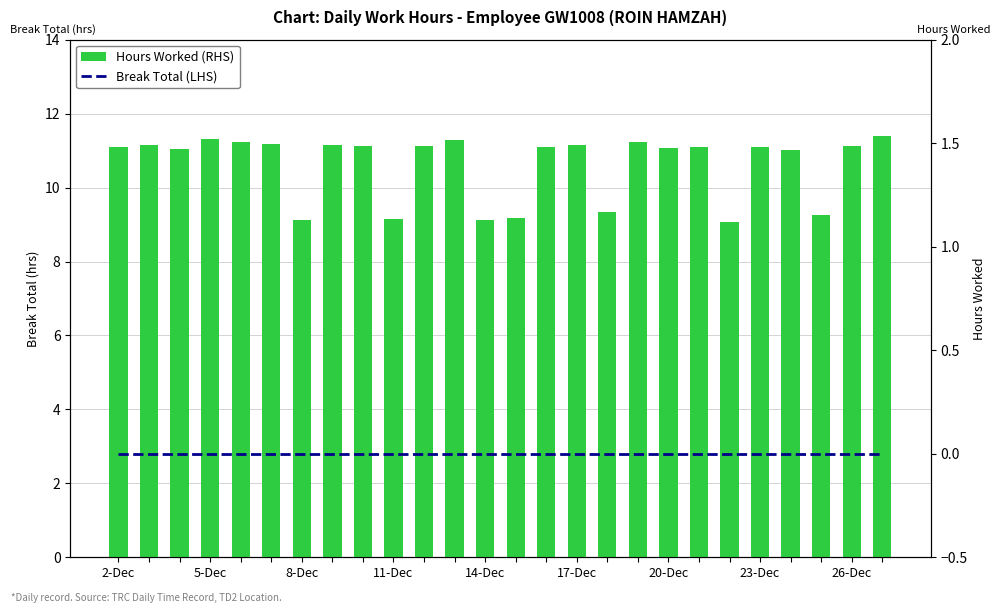

At which category does the chart reach its minimum across all series?

2-Dec